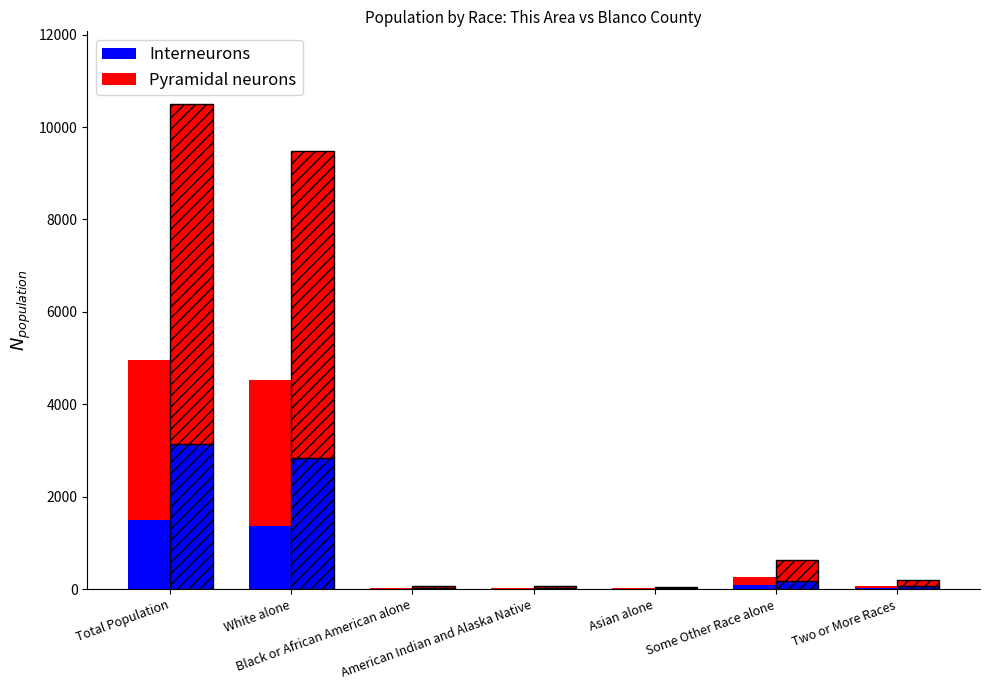

What is the difference between the maximum and minimum values in the Interneurons series?

1483.2